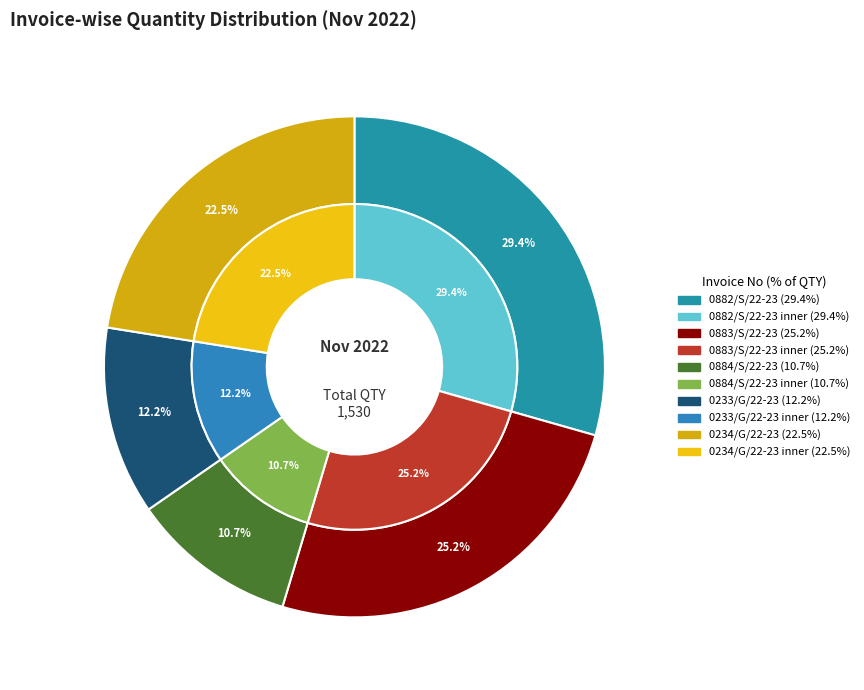

How many segments does this pie chart have?

5